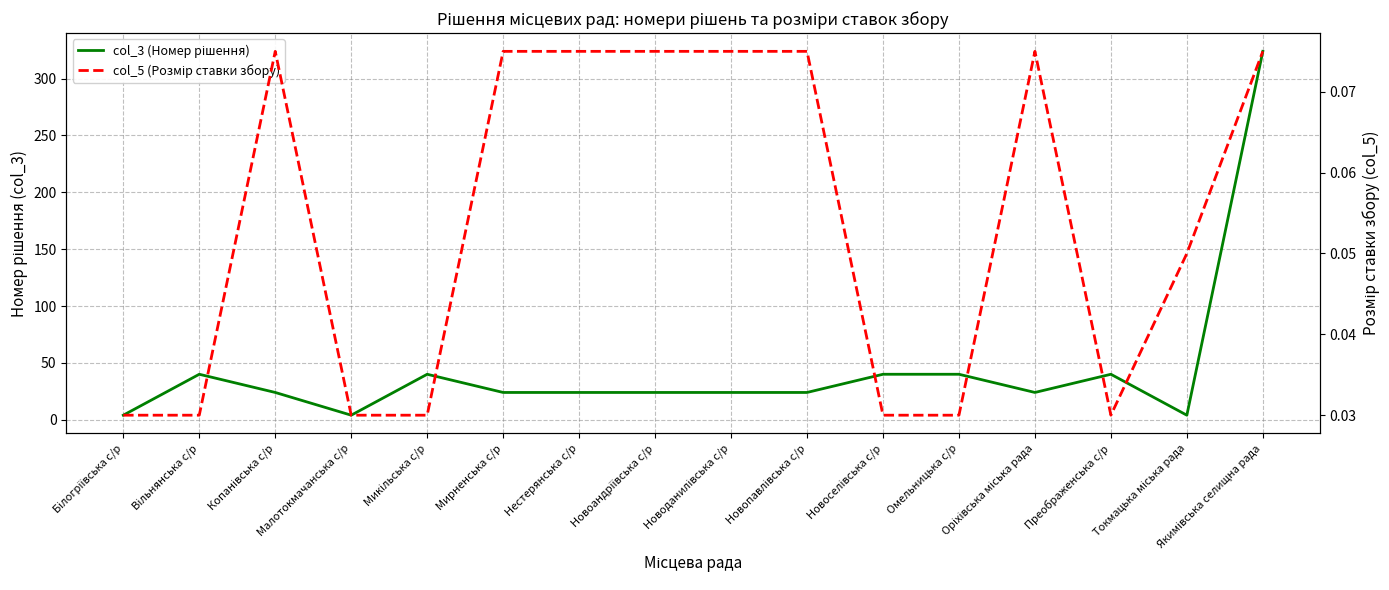

Which series has the largest total across all categories?

col_3 (Номер рішення)